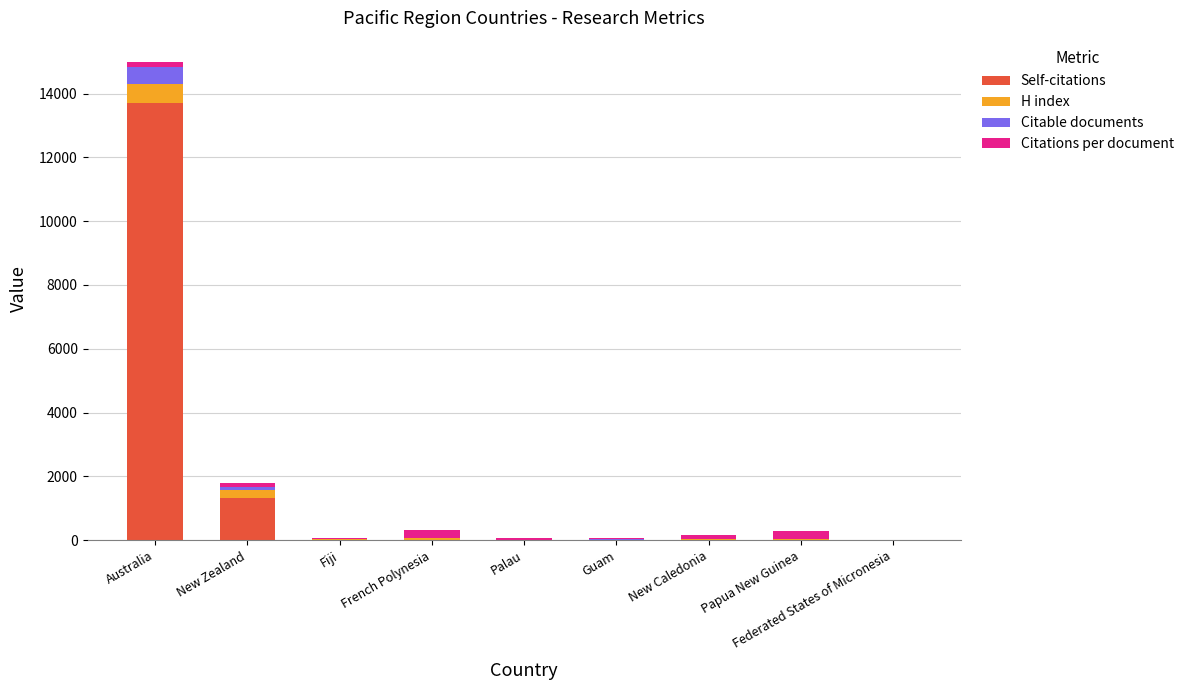

At which label does Self-citations reach its peak?

Australia